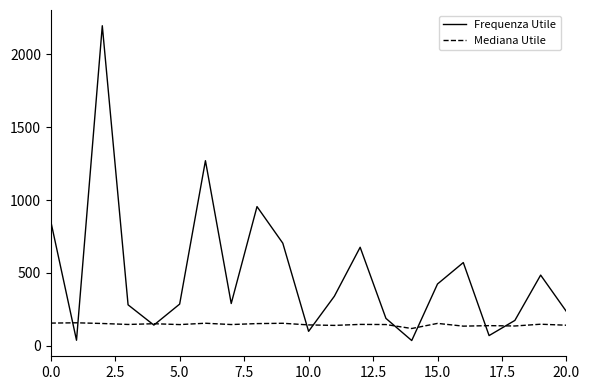

Which series has the largest range (max minus min)?

Frequenza Utile